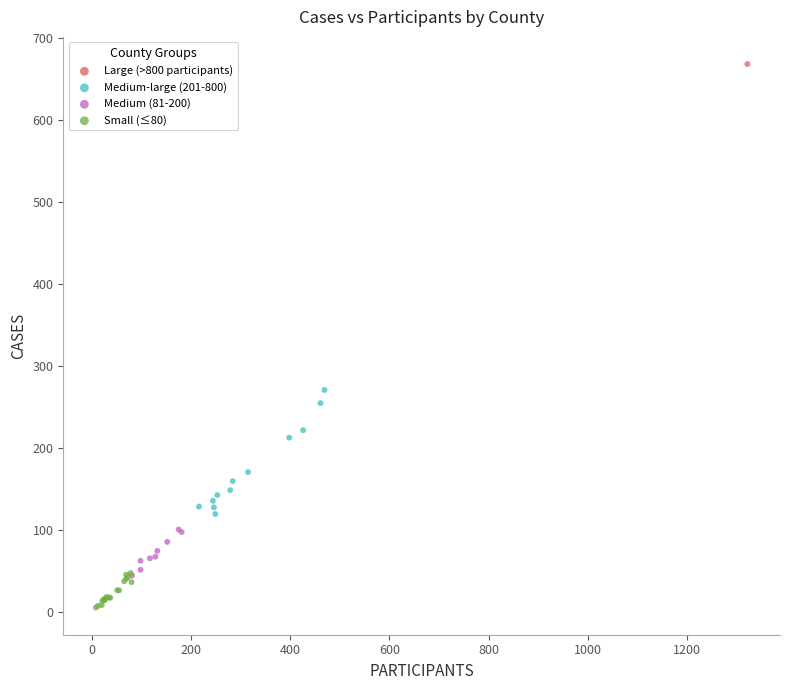

What are all the series names shown in the legend?

Large (>800 participants), Medium-large (201-800), Medium (81-200), Small (≤80)